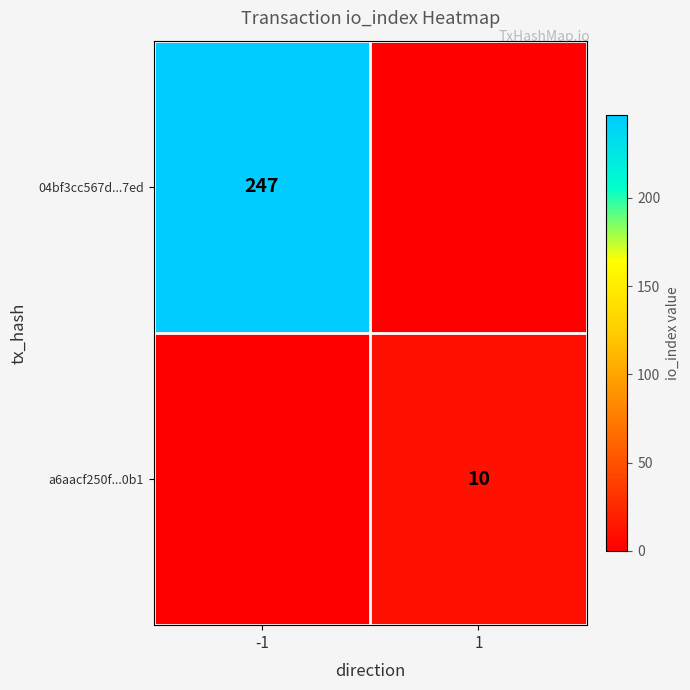

The value of a6aacf250f...0b1 at 1 is 10. True or false?

True